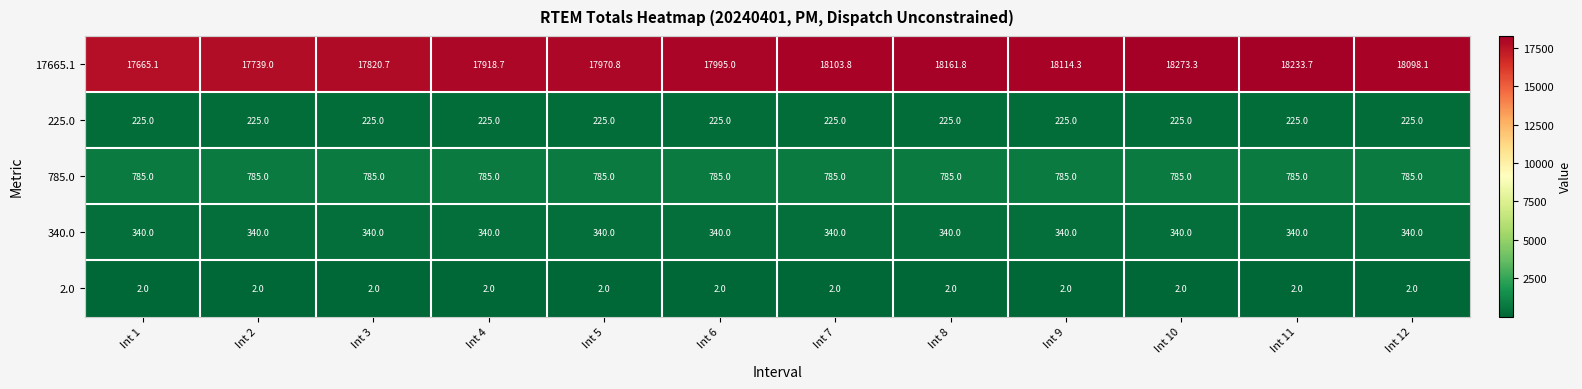

Which category has the highest value across all series?

Int 10